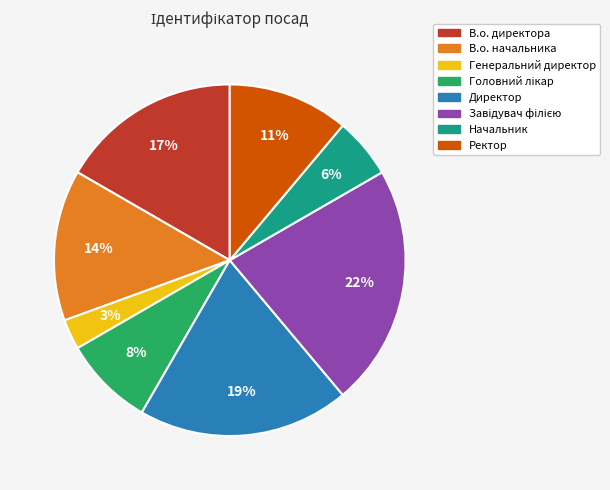

Approximately how many times larger is the value at В.о. директора compared to Ректор?

1.5